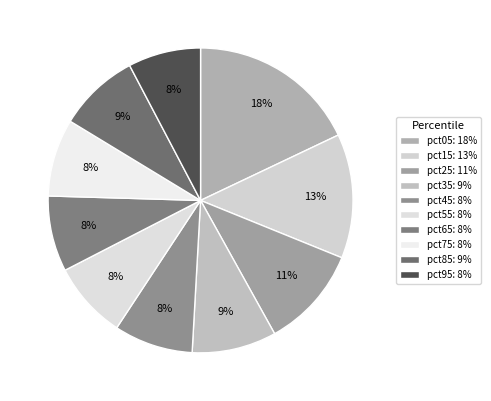

Is it true that pct05 is 18% of the pie?

True